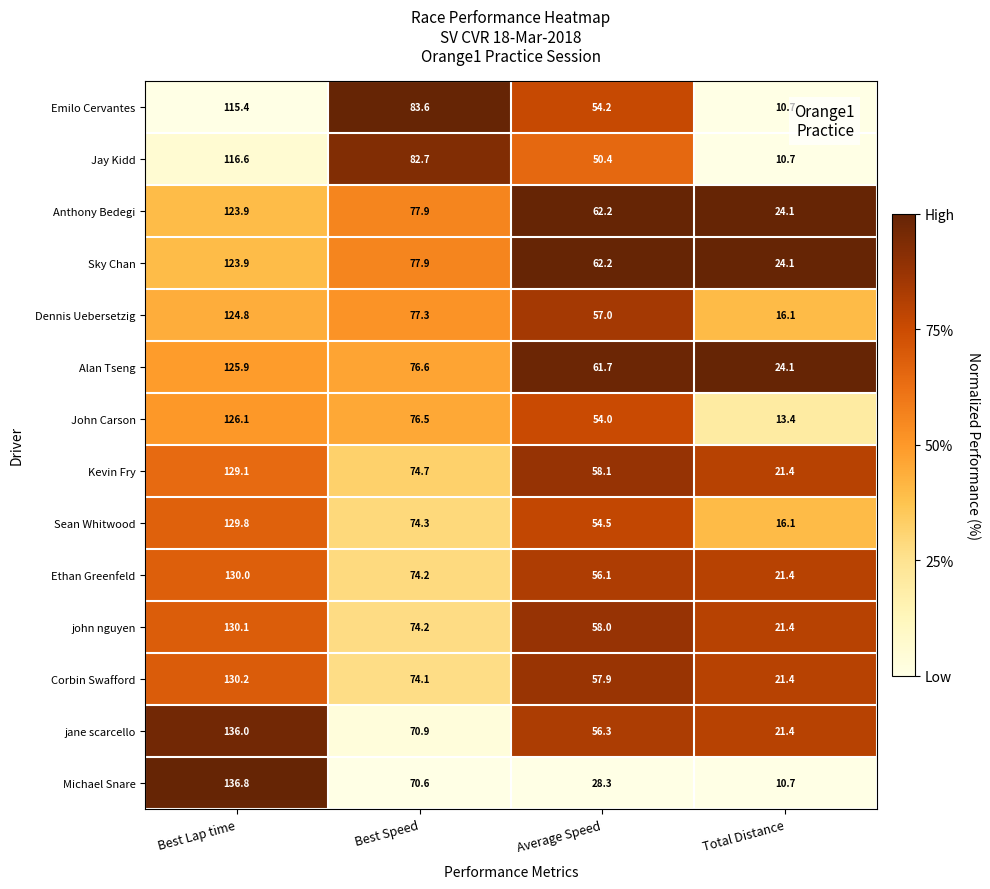

Which series has the largest total across all categories?

Alan Tseng